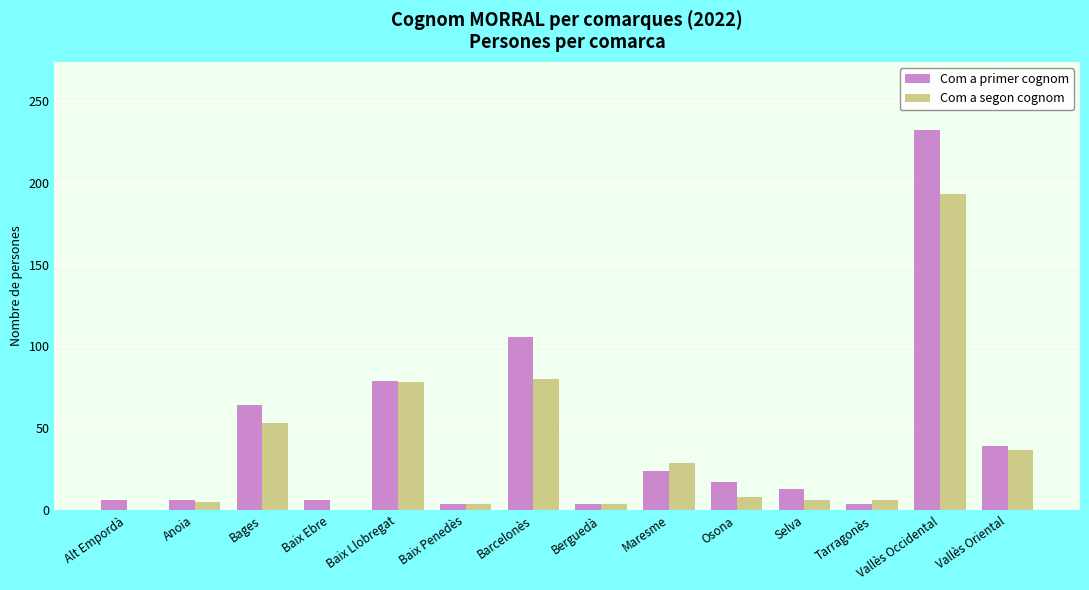

Is the value of Com a primer cognom at Barcelonès greater than the value of Com a segon cognom at Barcelonès?

Yes